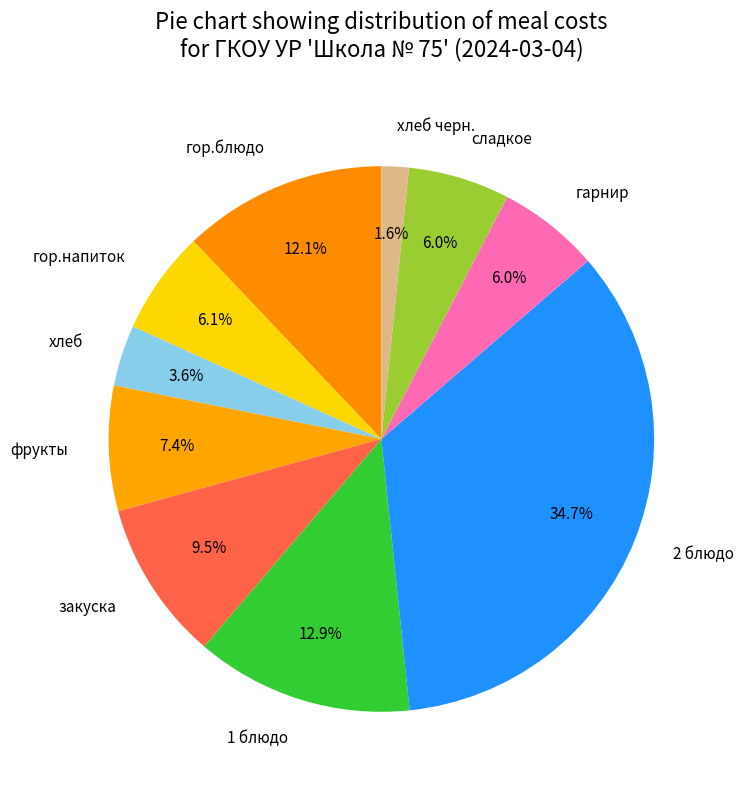

To the nearest percent, what percentage of the pie is фрукты?

7%